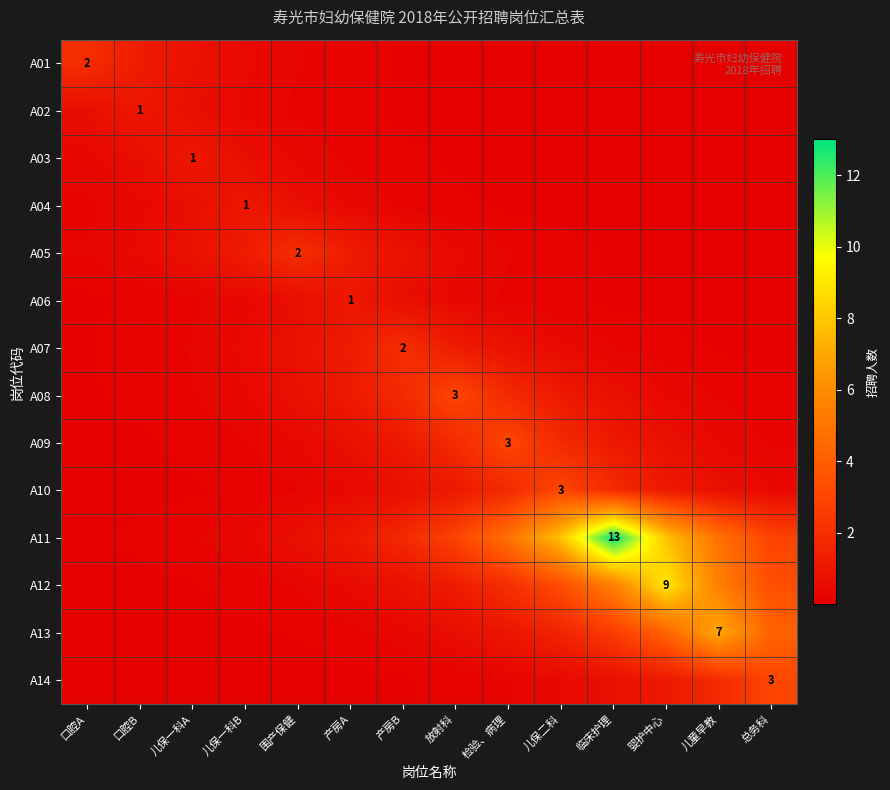

Which series has the largest total across all categories?

A11